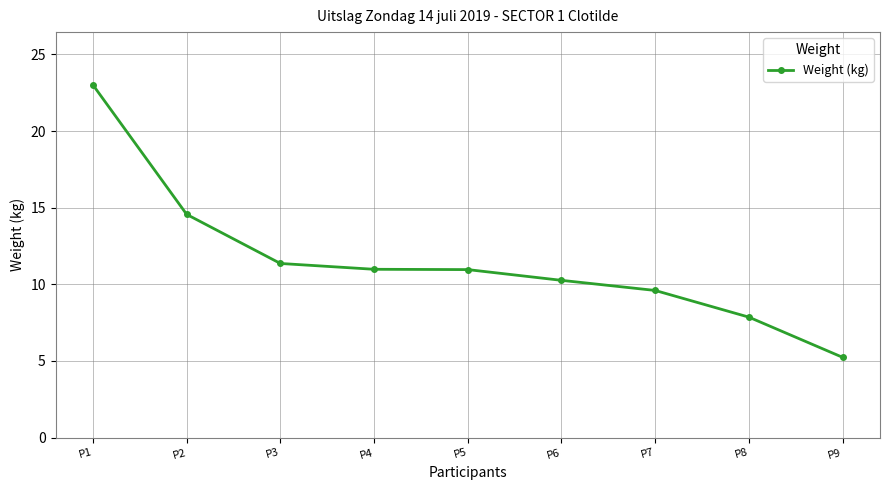

What is the greatest value displayed?

23.0